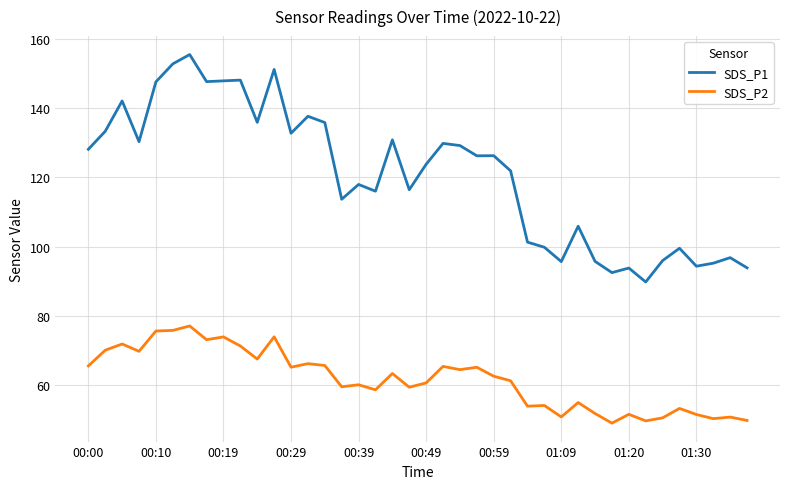

List the series in order of their overall mean, highest first.

SDS_P1, SDS_P2